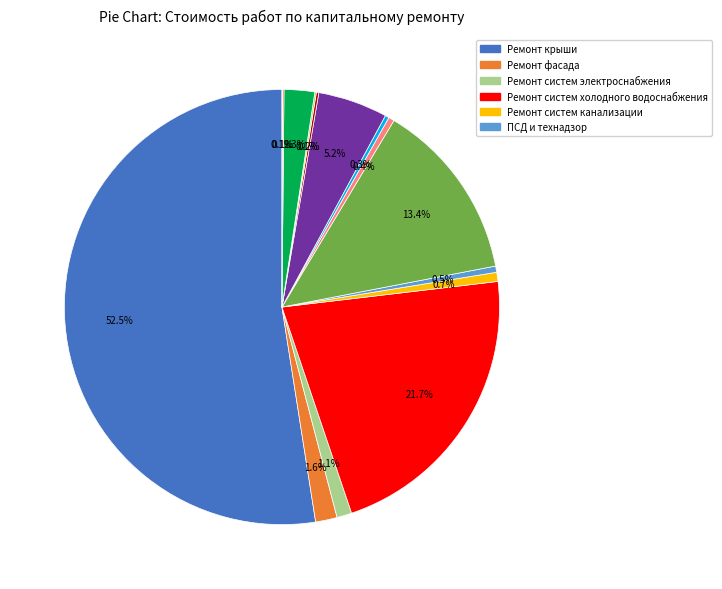

Is there any slice that represents more than half of the pie?

Yes